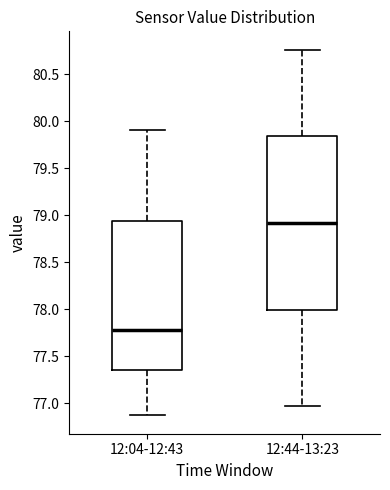

Where is the lower edge of the box for 12:04-12:43 on the y-axis? The values are not printed on the chart, so give them approximately, as read against the axis.

77.35